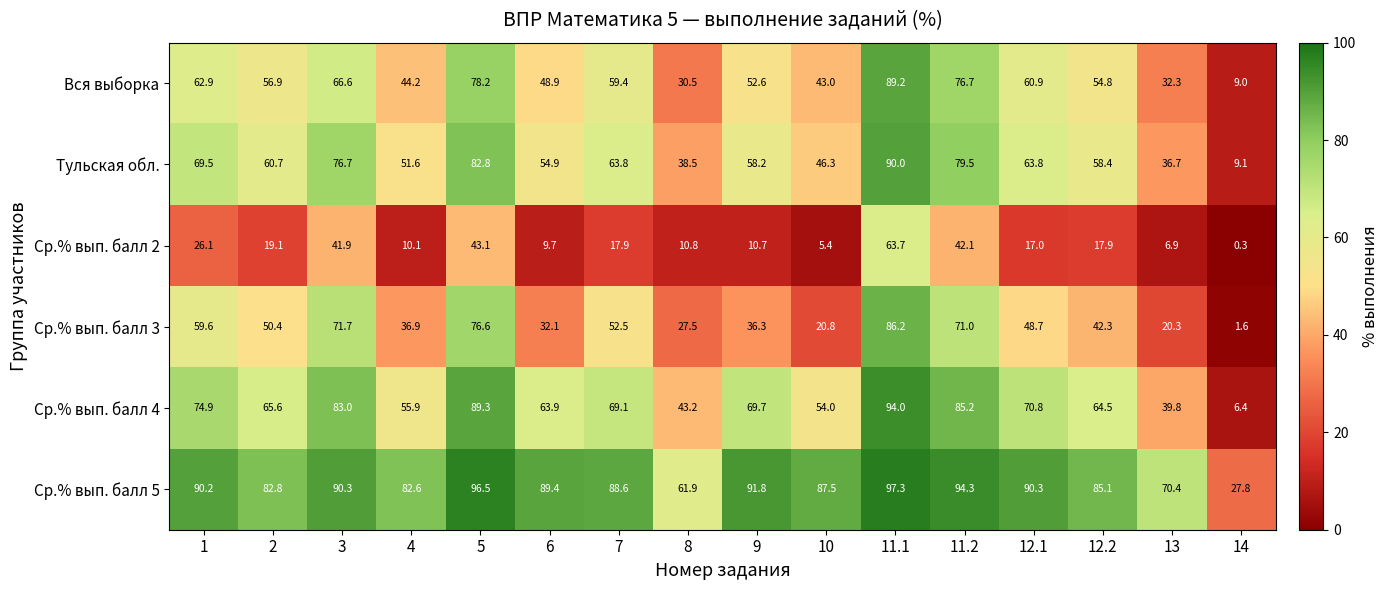

The Тульская обл. series shows 27.4 at 9. True or false?

False